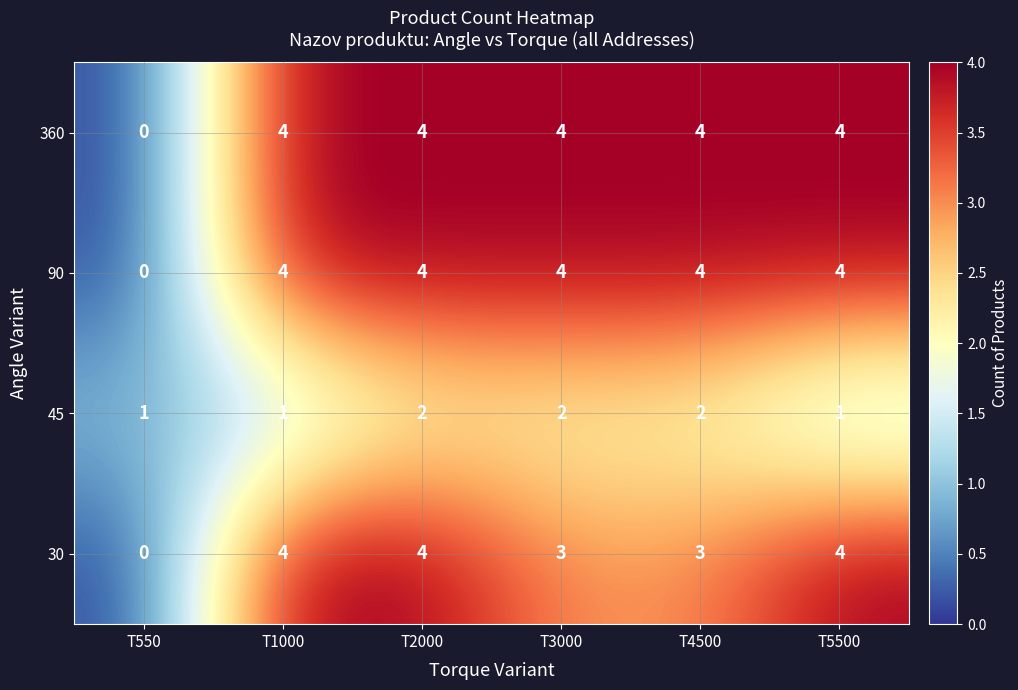

At which label is 90 closest to 2?

T550